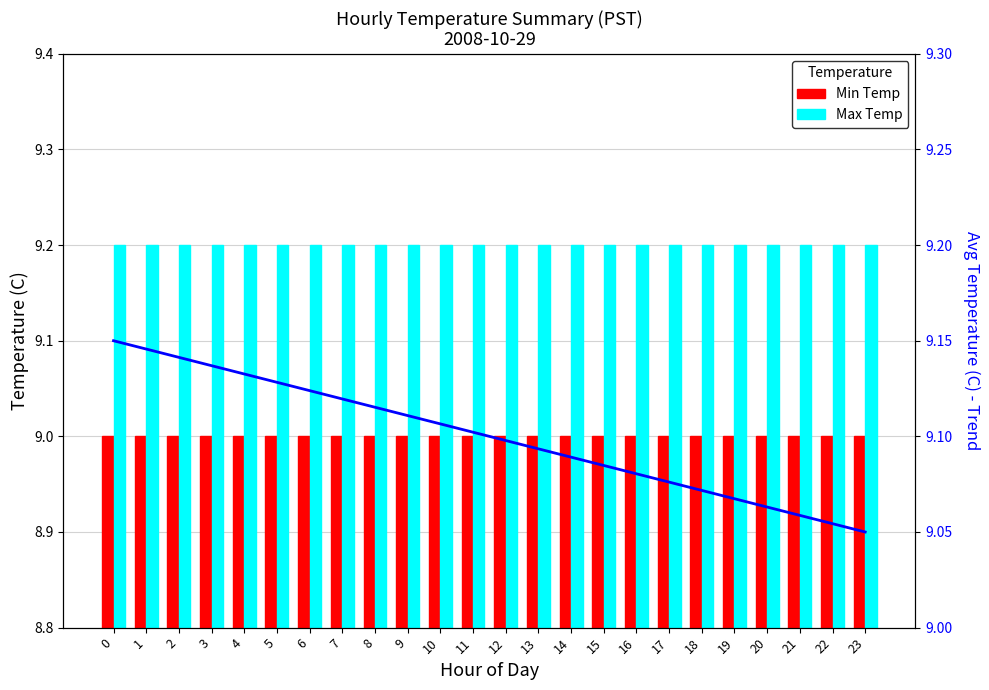

What is the spread (max minus min) of values at 3?

0.2